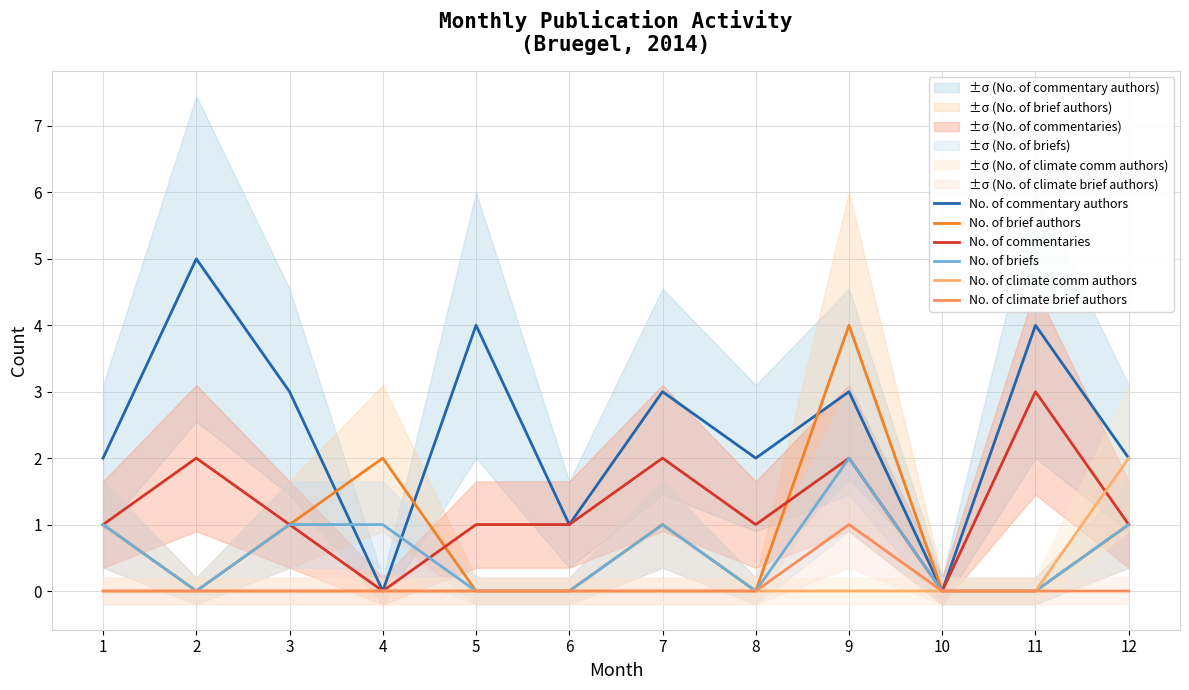

Does the chart display data point markers on the line(s)?

No